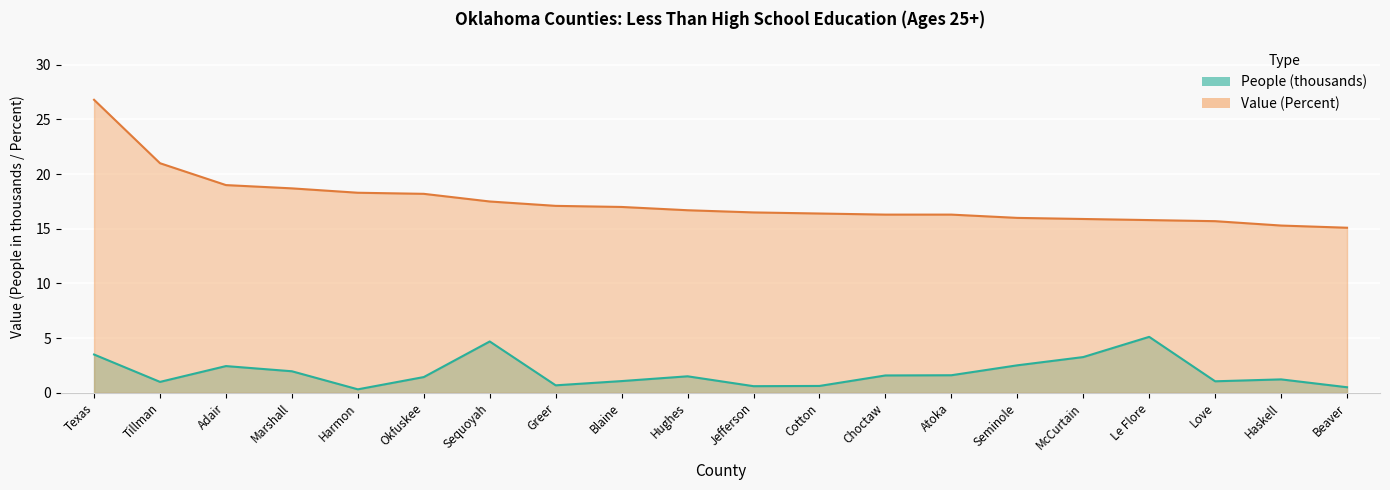

How many values in the People (thousands) series are below 1?

5